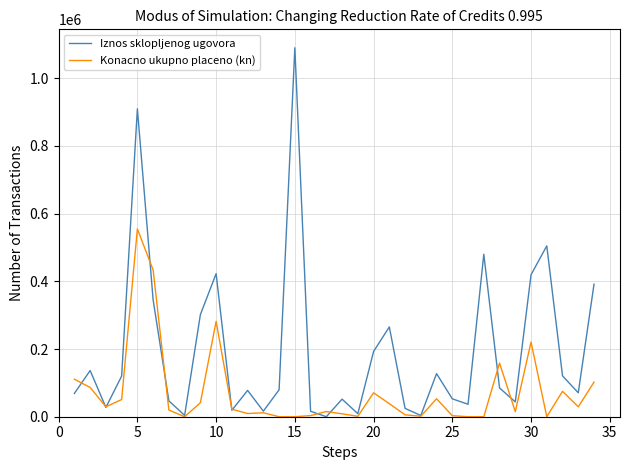

What is the difference between the maximum and minimum values in the Konacno ukupno placeno (kn) series?

554580.9